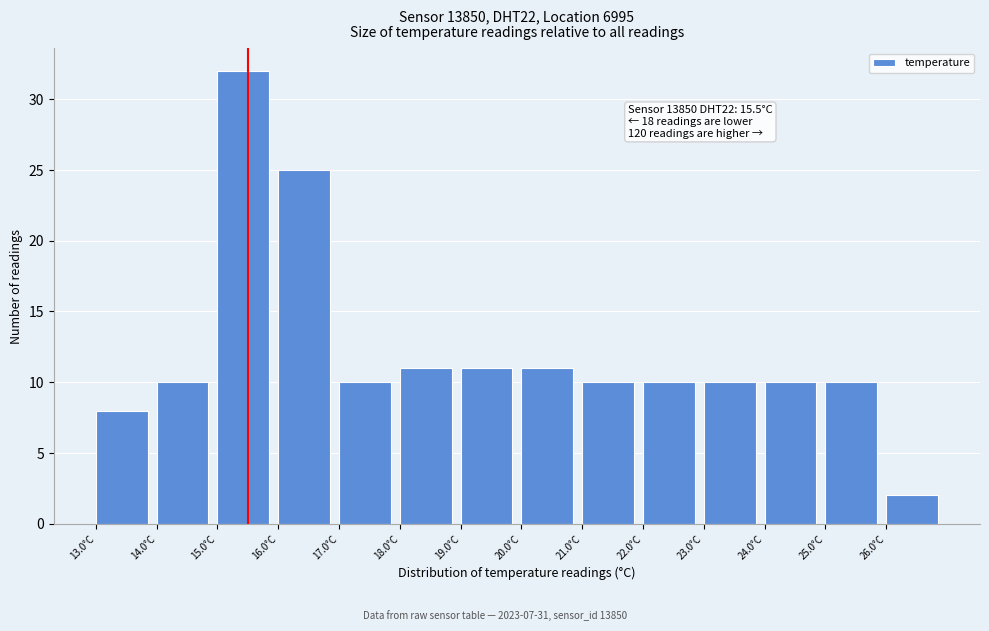

Which range on the x-axis has the tallest bar?

15 to 16